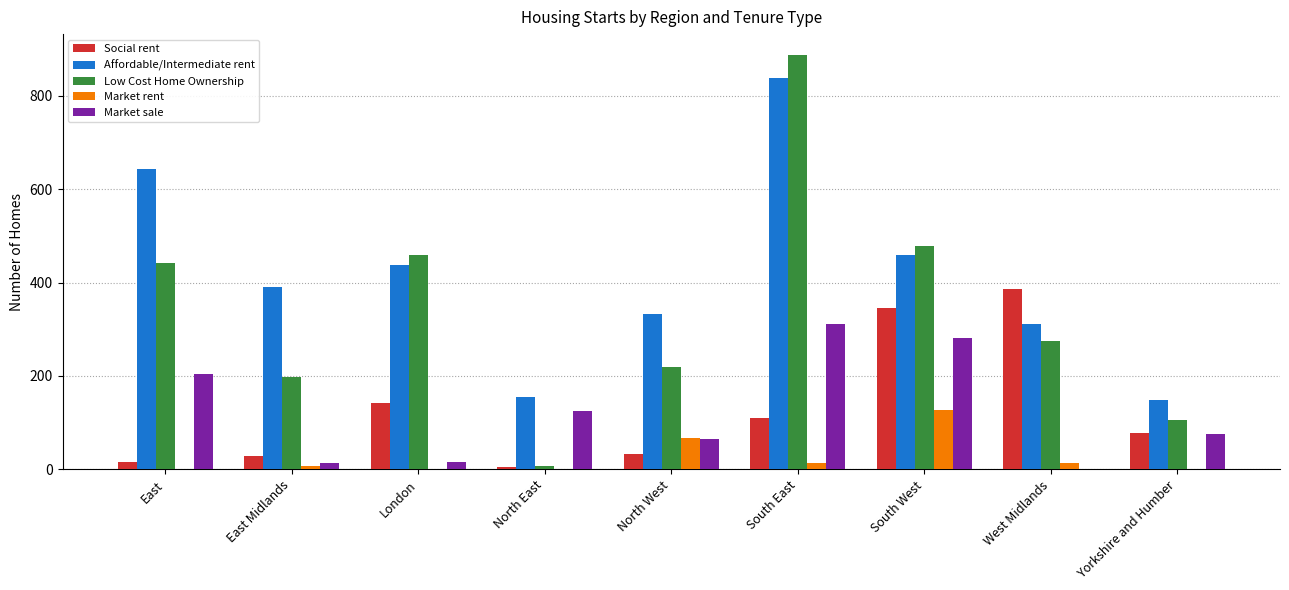

Which category has the highest value in the Market rent series?

South West